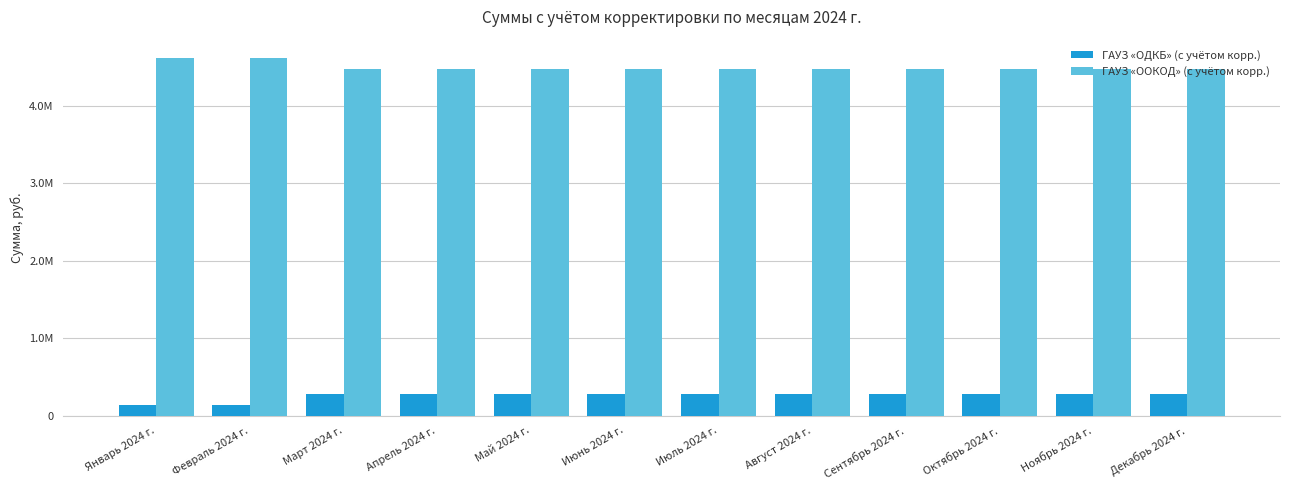

At which category is the sum across all series the highest?

Январь 2024 г.